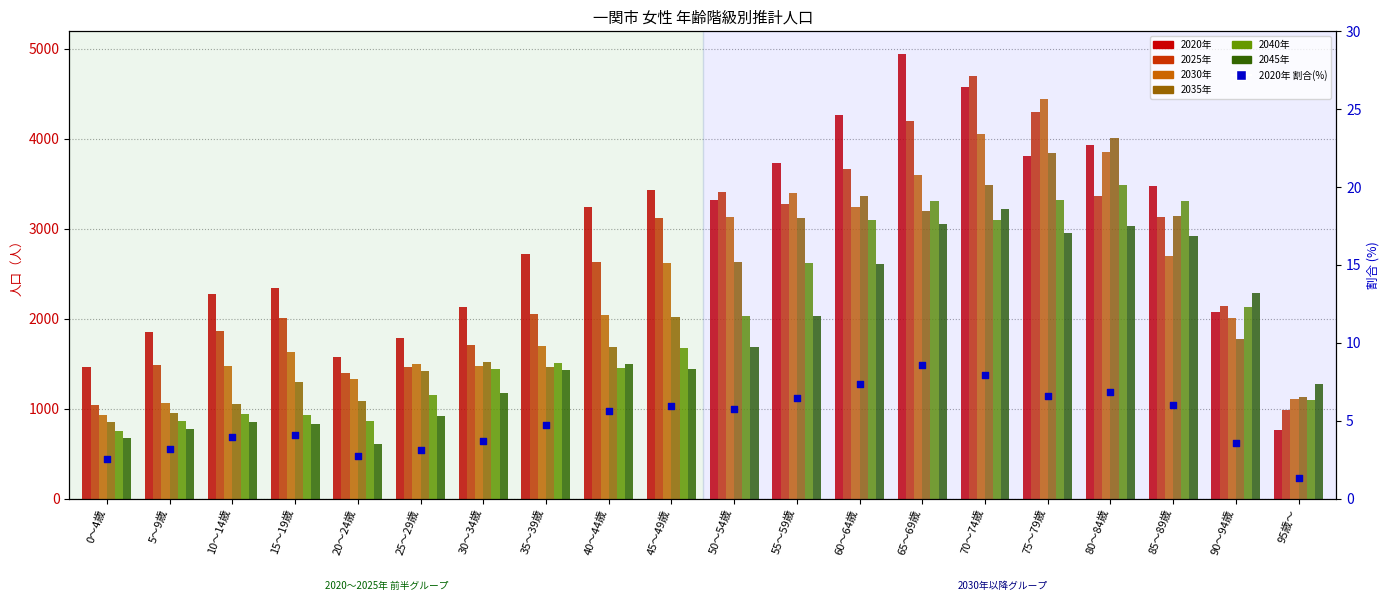

Which series has the largest Y range (max minus min)?

2020年